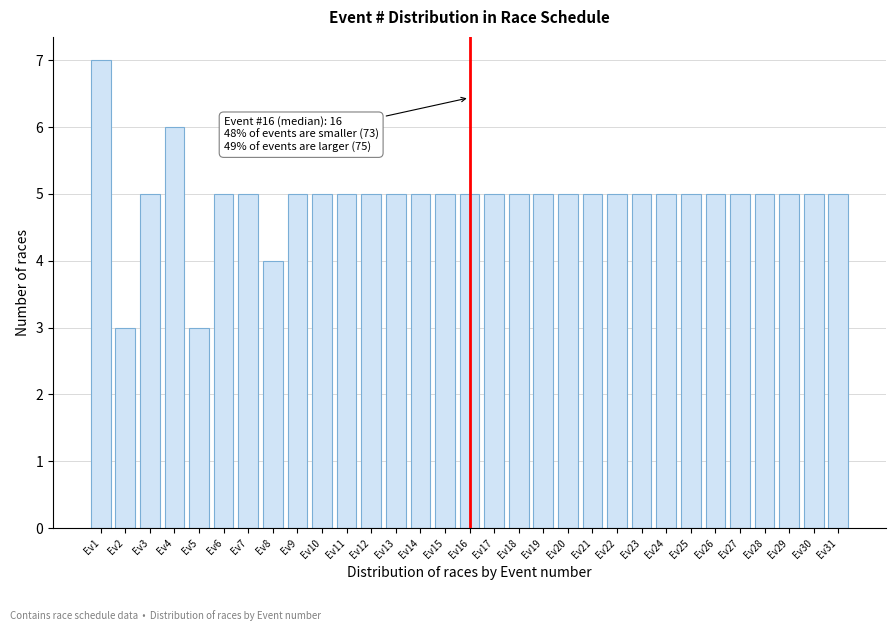

The chart shows a value of 5 at Ev15. True or false?

True